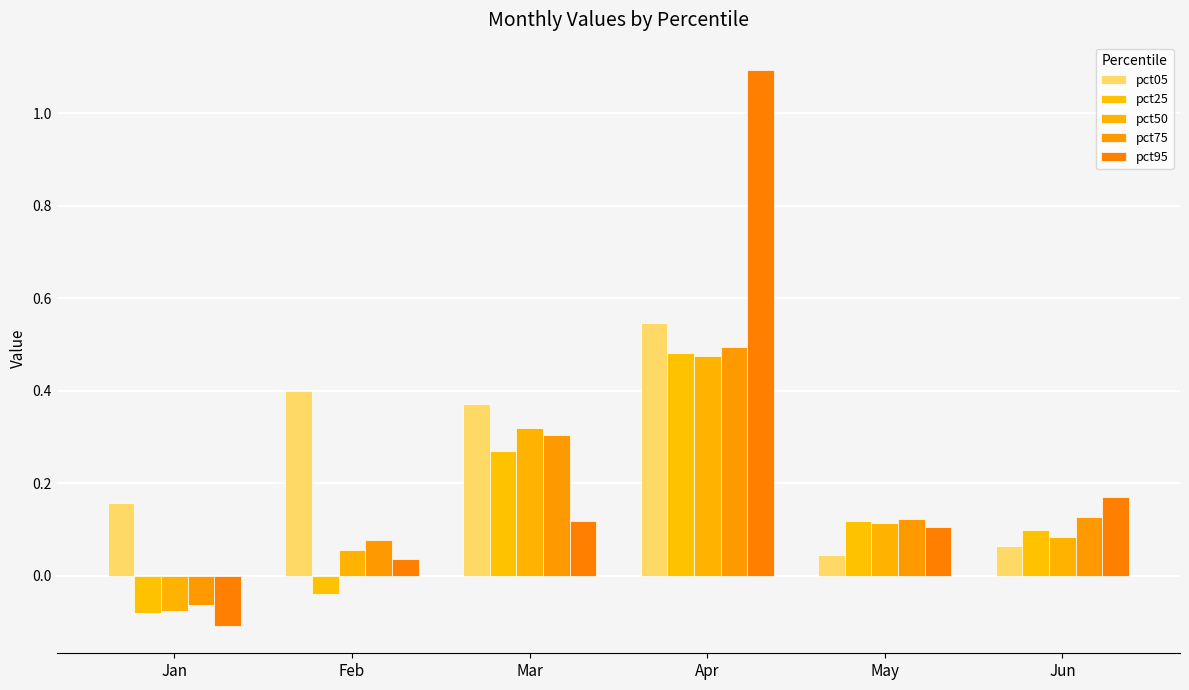

List the labels in order of pct25 value, largest first.

Apr, Mar, May, Jun, Feb, Jan